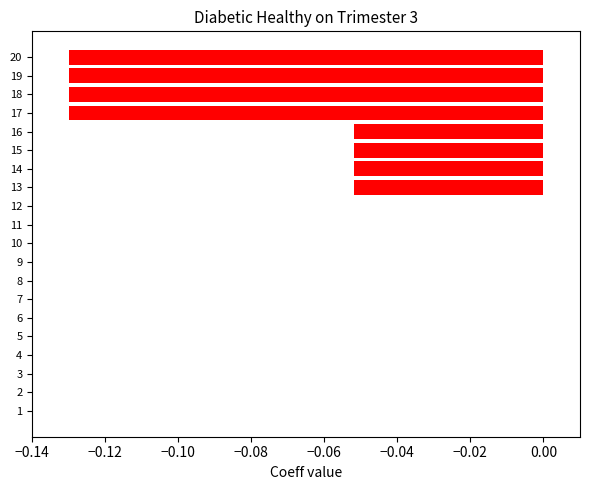

What is the sum of all values?

-0.7